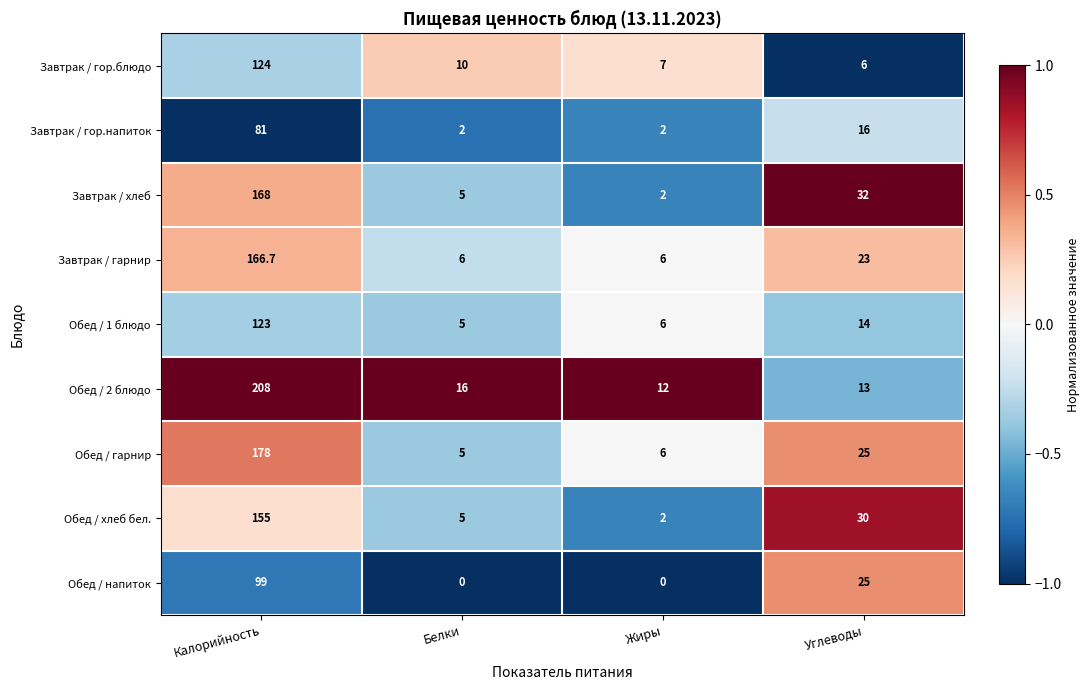

Count the number of data series in this chart.

9